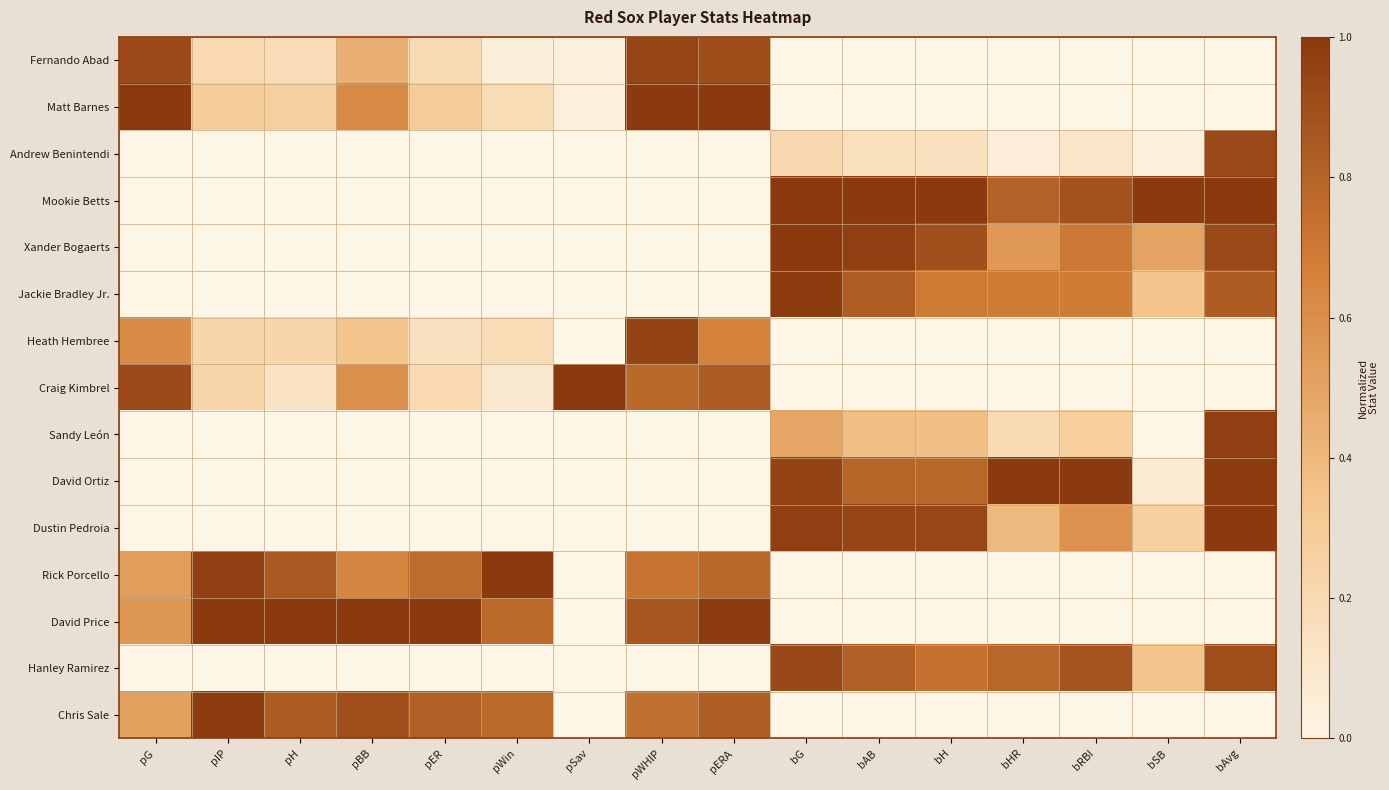

Reading left to right, transcribe all the data shown in this chart.

Fernando Abad: pG=0.9	pIP=0.2	pH=0.2	pBB=0.4	pER=0.2	pWin=0.0	pSav=0.0	pWHIP=1.0	pERA=0.9	bG=0.0	bAB=0.0	bH=0.0	bHR=0.0	bRBI=0.0	bSB=0.0	bAvg=0.0
Matt Barnes: pG=1.0	pIP=0.3	pH=0.3	pBB=0.6	pER=0.3	pWin=0.2	pSav=0.0	pWHIP=1.0	pERA=1.0	bG=0.0	bAB=0.0	bH=0.0	bHR=0.0	bRBI=0.0	bSB=0.0	bAvg=0.0
Andrew Benintendi: pG=0.0	pIP=0.0	pH=0.0	pBB=0.0	pER=0.0	pWin=0.0	pSav=0.0	pWHIP=0.0	pERA=0.0	bG=0.2	bAB=0.2	bH=0.1	bHR=0.1	bRBI=0.1	bSB=0.0	bAvg=0.9
Mookie Betts: pG=0.0	pIP=0.0	pH=0.0	pBB=0.0	pER=0.0	pWin=0.0	pSav=0.0	pWHIP=0.0	pERA=0.0	bG=1.0	bAB=1.0	bH=1.0	bHR=0.8	bRBI=0.9	bSB=1.0	bAvg=1.0
Xander Bogaerts: pG=0.0	pIP=0.0	pH=0.0	pBB=0.0	pER=0.0	pWin=0.0	pSav=0.0	pWHIP=0.0	pERA=0.0	bG=1.0	bAB=1.0	bH=0.9	bHR=0.6	bRBI=0.7	bSB=0.5	bAvg=0.9
Jackie Bradley Jr.: pG=0.0	pIP=0.0	pH=0.0	pBB=0.0	pER=0.0	pWin=0.0	pSav=0.0	pWHIP=0.0	pERA=0.0	bG=1.0	bAB=0.8	bH=0.7	bHR=0.7	bRBI=0.7	bSB=0.3	bAvg=0.8
Heath Hembree: pG=0.6	pIP=0.2	pH=0.2	pBB=0.3	pER=0.1	pWin=0.2	pSav=0.0	pWHIP=1.0	pERA=0.7	bG=0.0	bAB=0.0	bH=0.0	bHR=0.0	bRBI=0.0	bSB=0.0	bAvg=0.0
Craig Kimbrel: pG=0.9	pIP=0.2	pH=0.1	pBB=0.6	pER=0.2	pWin=0.1	pSav=1.0	pWHIP=0.8	pERA=0.8	bG=0.0	bAB=0.0	bH=0.0	bHR=0.0	bRBI=0.0	bSB=0.0	bAvg=0.0
Sandy León: pG=0.0	pIP=0.0	pH=0.0	pBB=0.0	pER=0.0	pWin=0.0	pSav=0.0	pWHIP=0.0	pERA=0.0	bG=0.5	bAB=0.4	bH=0.4	bHR=0.2	bRBI=0.3	bSB=0.0	bAvg=1.0
David Ortiz: pG=0.0	pIP=0.0	pH=0.0	pBB=0.0	pER=0.0	pWin=0.0	pSav=0.0	pWHIP=0.0	pERA=0.0	bG=1.0	bAB=0.8	bH=0.8	bHR=1.0	bRBI=1.0	bSB=0.1	bAvg=1.0
Dustin Pedroia: pG=0.0	pIP=0.0	pH=0.0	pBB=0.0	pER=0.0	pWin=0.0	pSav=0.0	pWHIP=0.0	pERA=0.0	bG=1.0	bAB=0.9	bH=0.9	bHR=0.4	bRBI=0.6	bSB=0.3	bAvg=1.0
Rick Porcello: pG=0.5	pIP=1.0	pH=0.9	pBB=0.6	pER=0.8	pWin=1.0	pSav=0.0	pWHIP=0.7	pERA=0.8	bG=0.0	bAB=0.0	bH=0.0	bHR=0.0	bRBI=0.0	bSB=0.0	bAvg=0.0
David Price: pG=0.6	pIP=1.0	pH=1.0	pBB=1.0	pER=1.0	pWin=0.8	pSav=0.0	pWHIP=0.9	pERA=1.0	bG=0.0	bAB=0.0	bH=0.0	bHR=0.0	bRBI=0.0	bSB=0.0	bAvg=0.0
Hanley Ramirez: pG=0.0	pIP=0.0	pH=0.0	pBB=0.0	pER=0.0	pWin=0.0	pSav=0.0	pWHIP=0.0	pERA=0.0	bG=0.9	bAB=0.8	bH=0.7	bHR=0.8	bRBI=0.9	bSB=0.3	bAvg=0.9
Chris Sale: pG=0.5	pIP=1.0	pH=0.8	pBB=0.9	pER=0.8	pWin=0.8	pSav=0.0	pWHIP=0.7	pERA=0.8	bG=0.0	bAB=0.0	bH=0.0	bHR=0.0	bRBI=0.0	bSB=0.0	bAvg=0.0